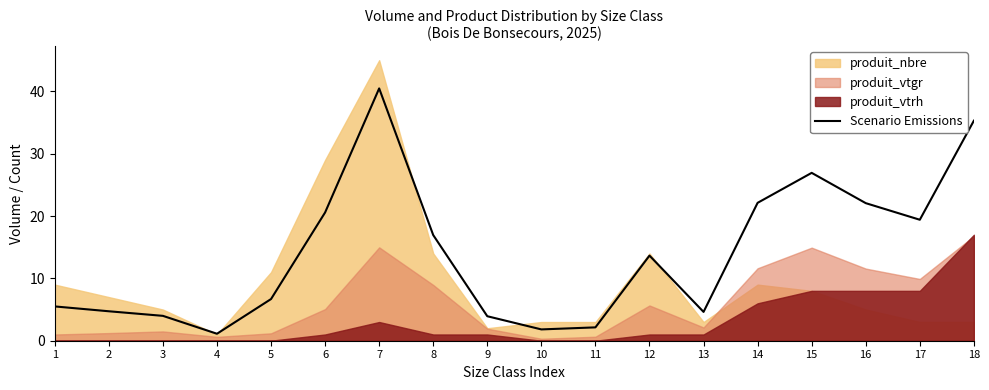

Reading right to left, what are all the values shown in this chart?

18=35.3	17=19.4	16=22.1	15=26.9	14=22.1	13=4.6	12=13.7	11=2.1	10=1.8	9=3.9	8=16.9	7=40.5	6=20.6	5=6.7	4=1.1	3=4.0	2=4.7	1=5.5